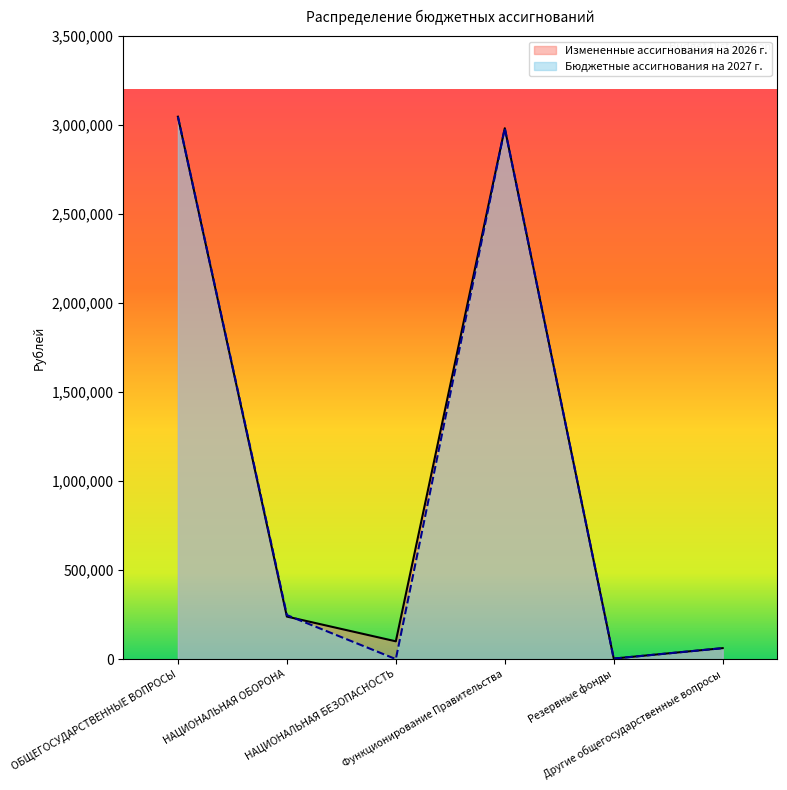

What is the sum of the Измененные ассигнования на 2026 г. values at Резервные фонды and Функционирование Правительства?

2985544.7